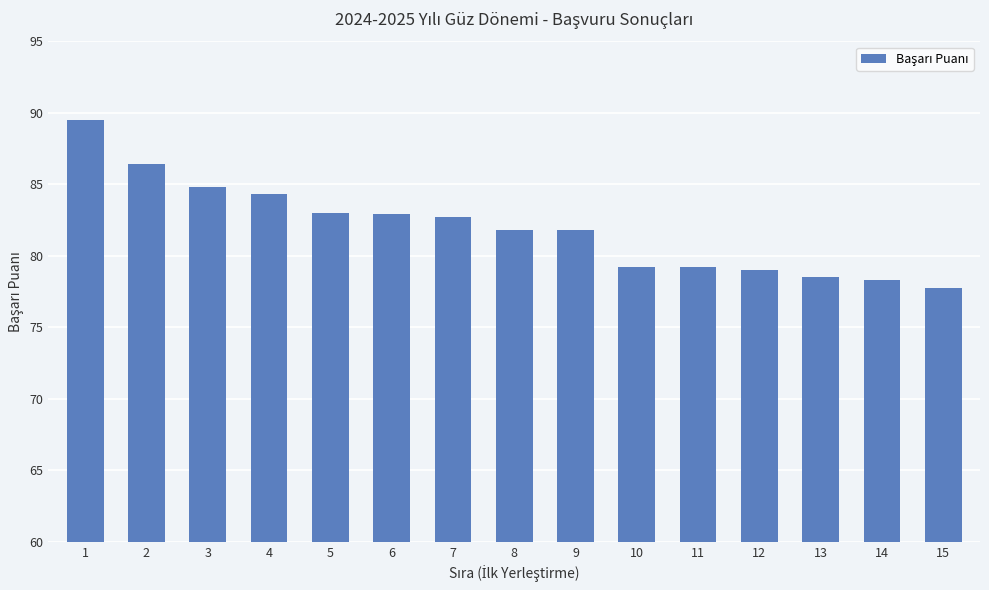

The value at 4 is 84.4. True or false?

True